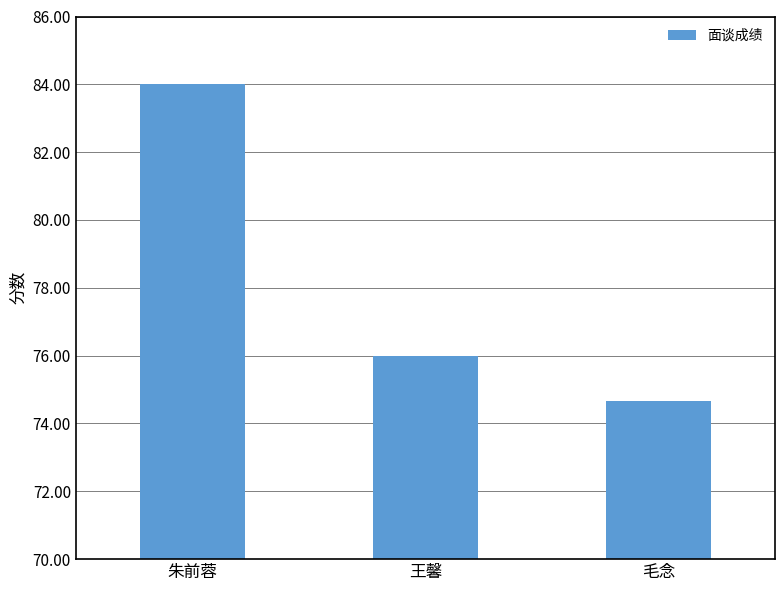

List the labels in order of value, smallest first.

毛念, 王馨, 朱前蓉